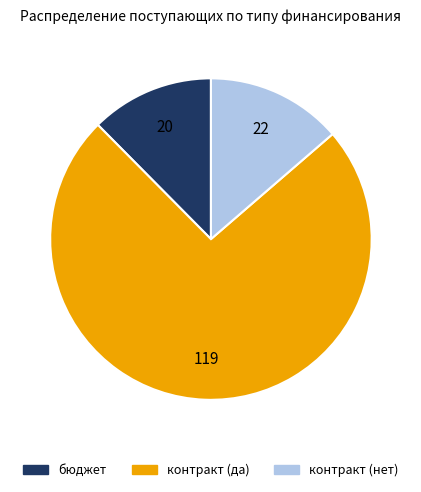

True or false: контракт (да) accounts for 74% of the total.

True